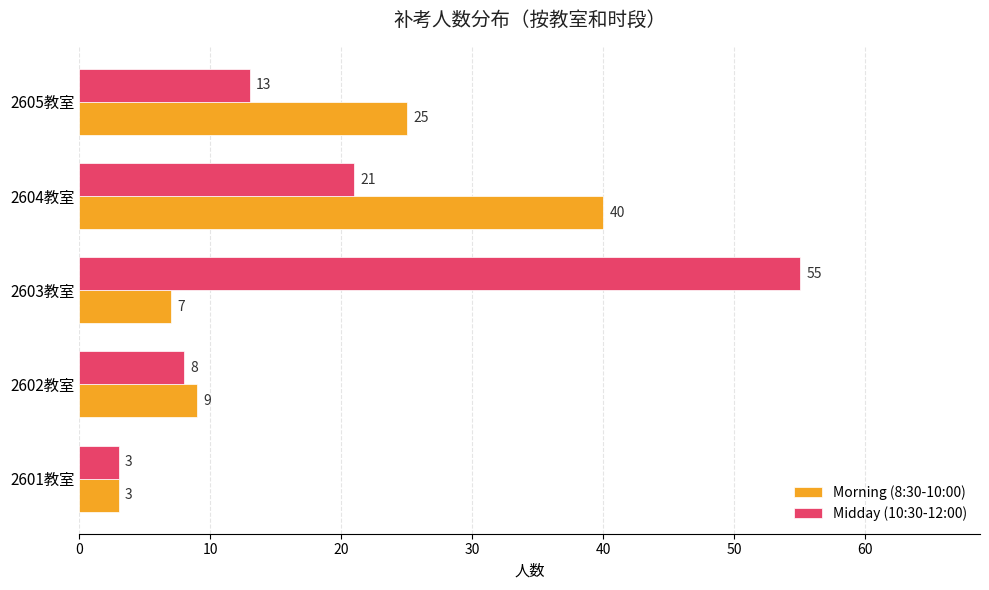

Which series has the largest range (max minus min)?

Midday (10:30-12:00)